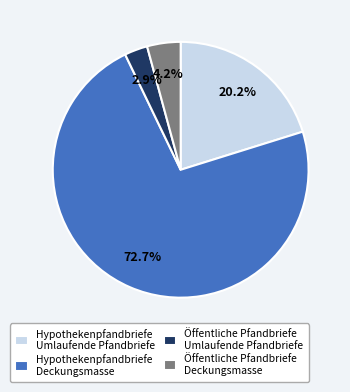

Which slice is the largest?

Hypothekenpfandbriefe Deckungsmasse